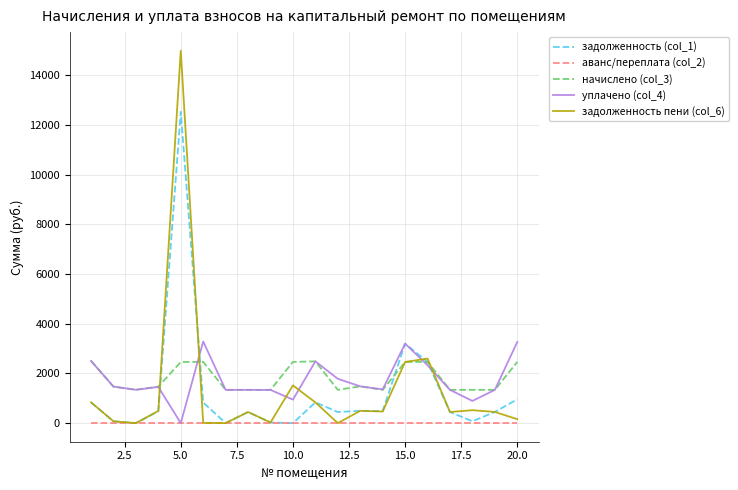

Does the chart have visible grid lines?

Yes